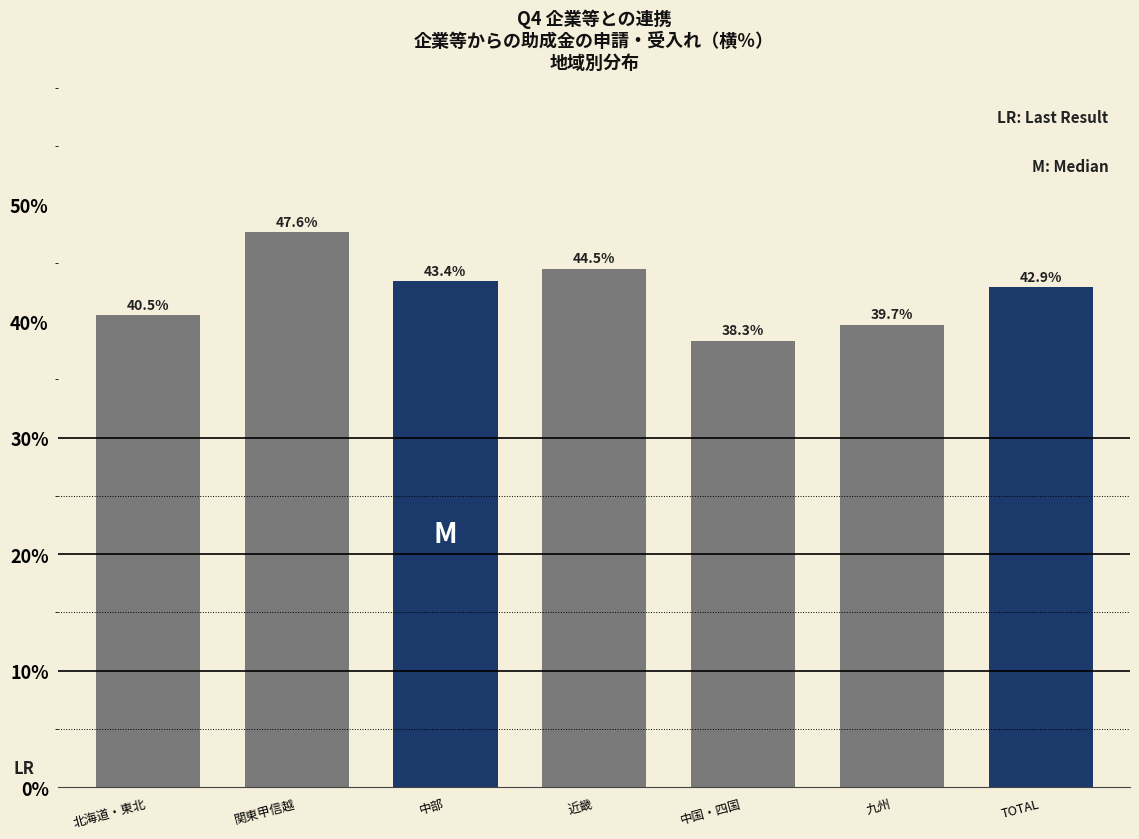

Reading left to right, extract all data points from this chart.

40.5	47.6	43.4	44.5	38.3	39.7	42.9